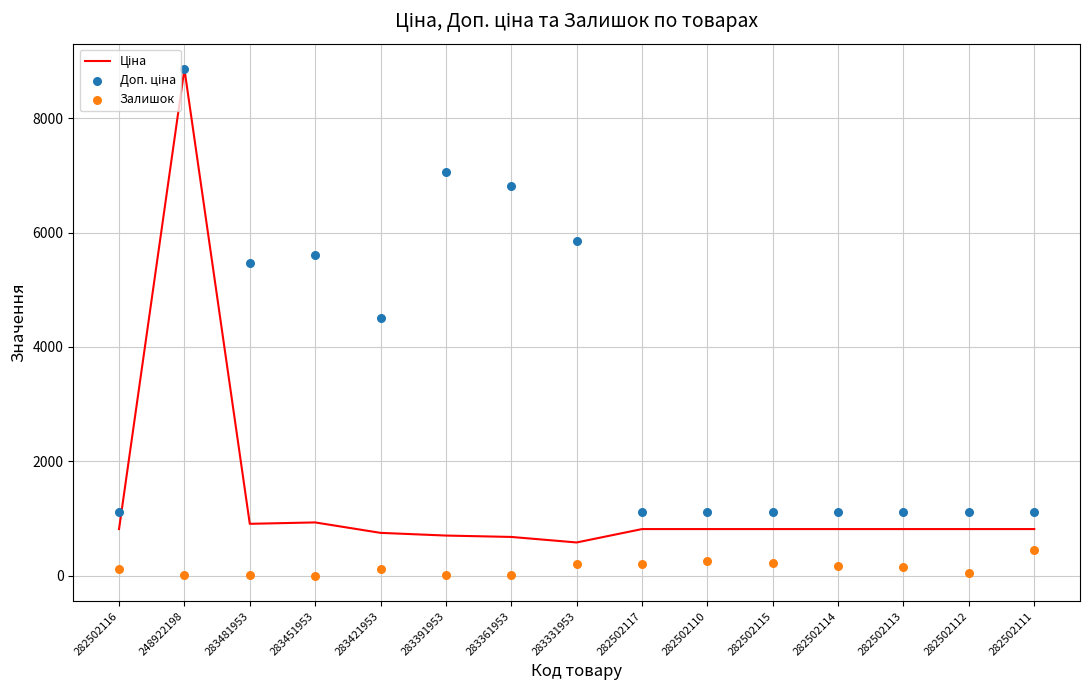

Which series contains the lowest Y value?

Залишок